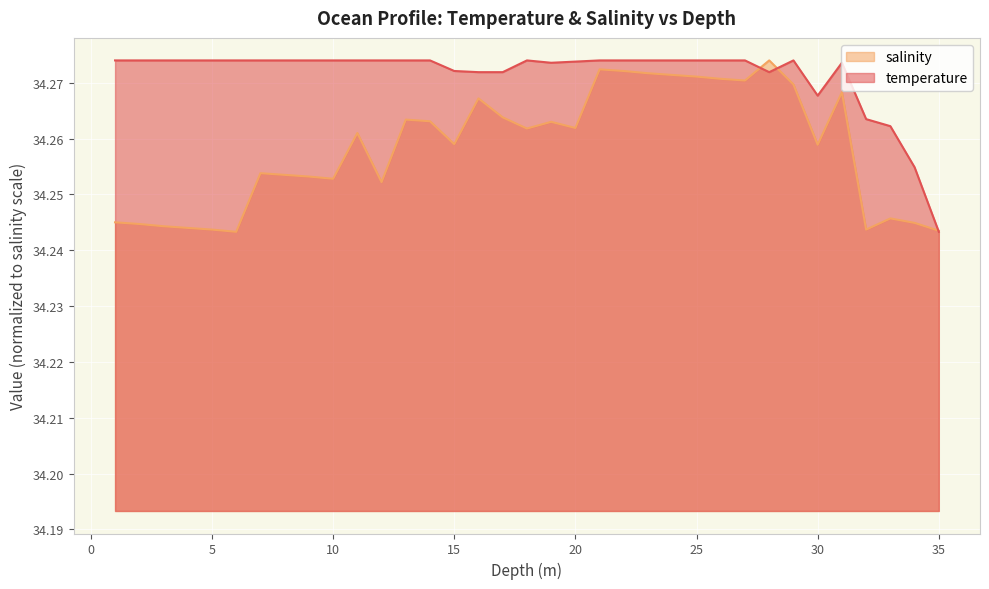

Does the chart display data point markers on the line(s)?

No